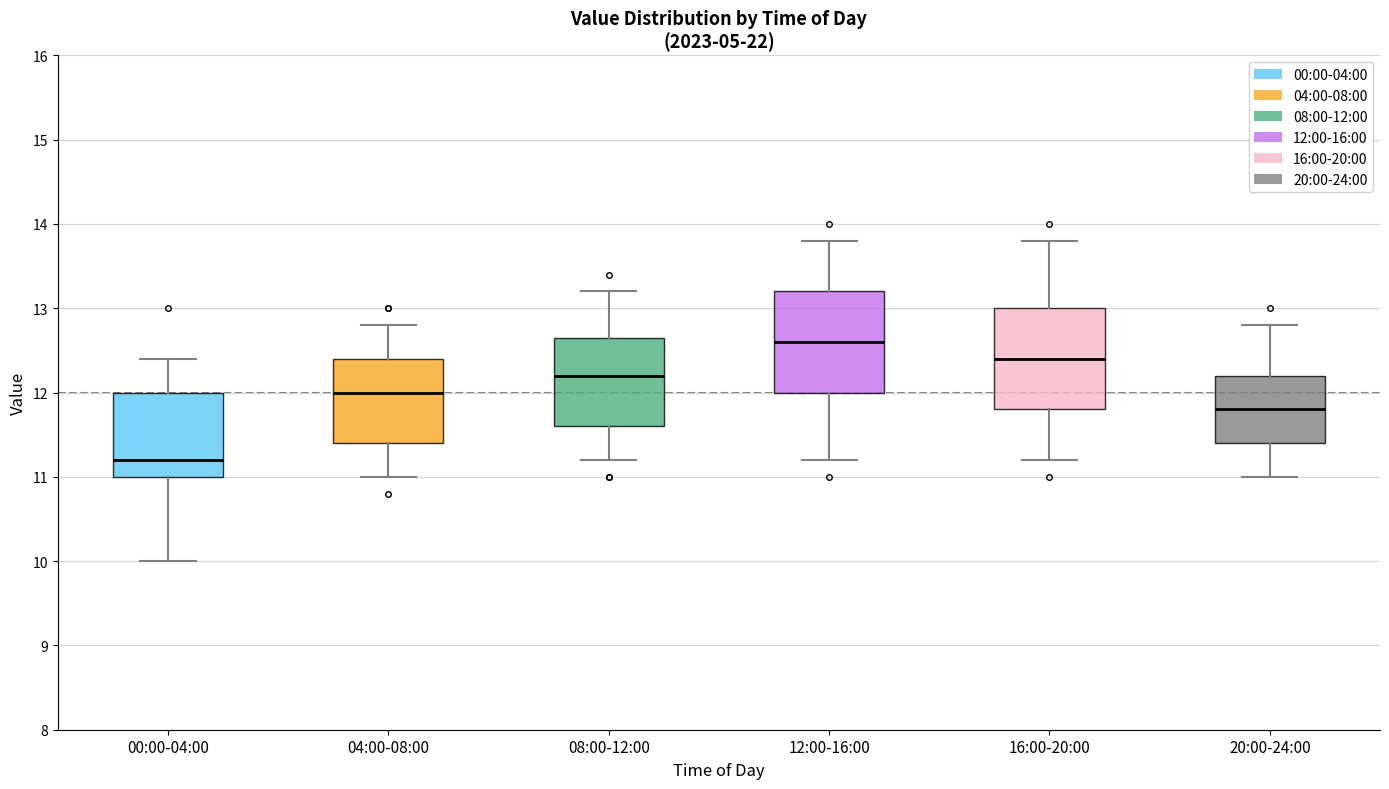

Which box's median line is the highest?

12:00-16:00